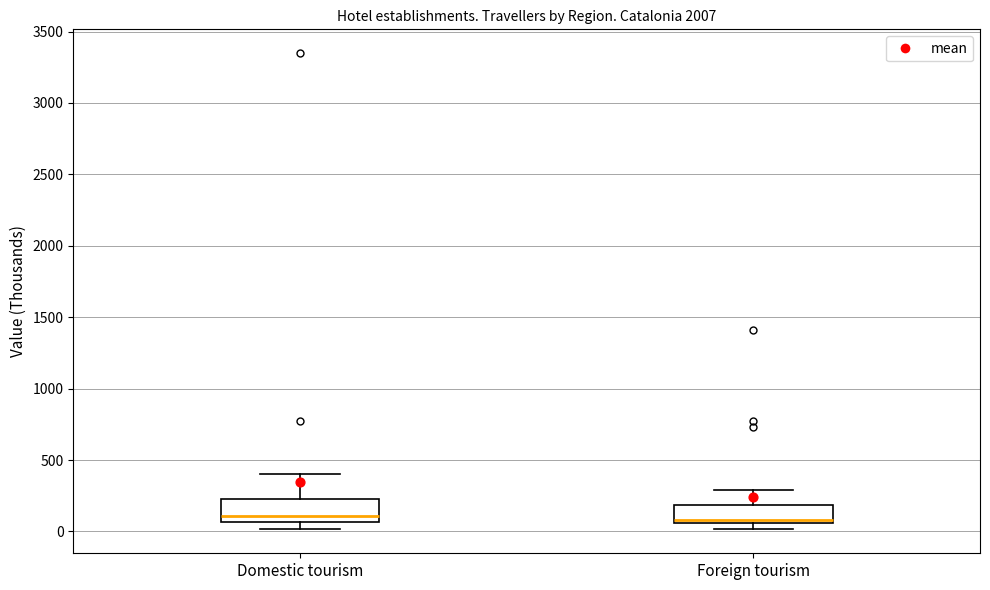

Where does the lower whisker of the box for Domestic tourism end on the y-axis? The values are not printed on the chart, so give them approximately, as read against the axis.

0